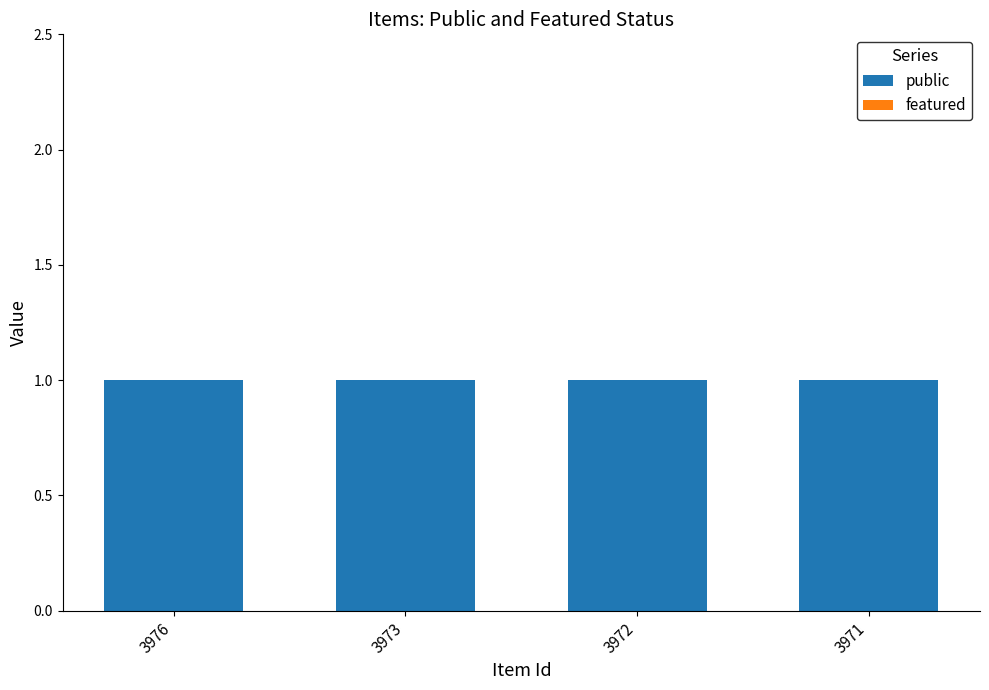

Is the value of public at 3973 greater than the value of featured at 3973?

Yes